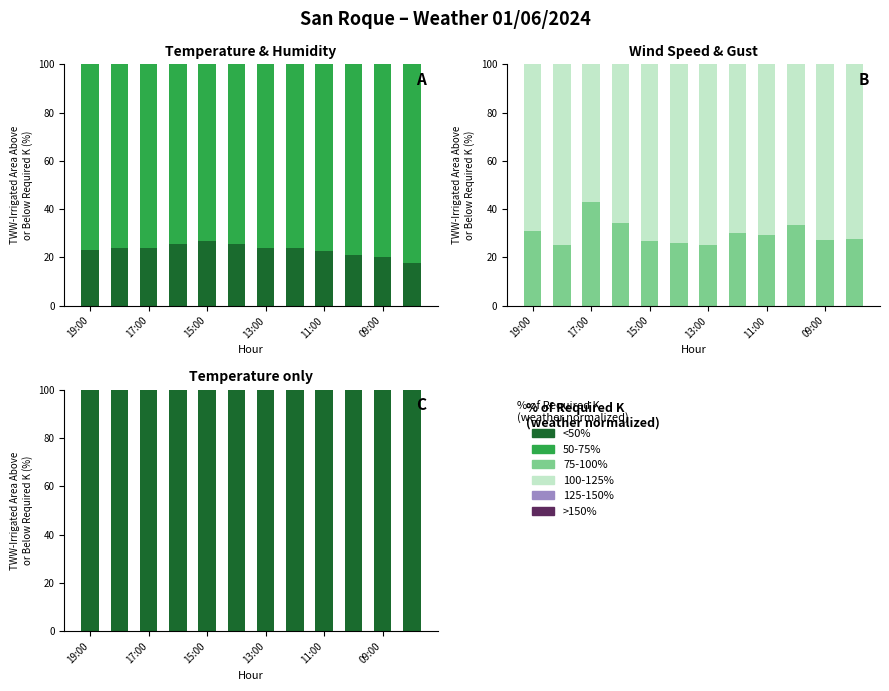

What is the greatest value displayed?

100.0